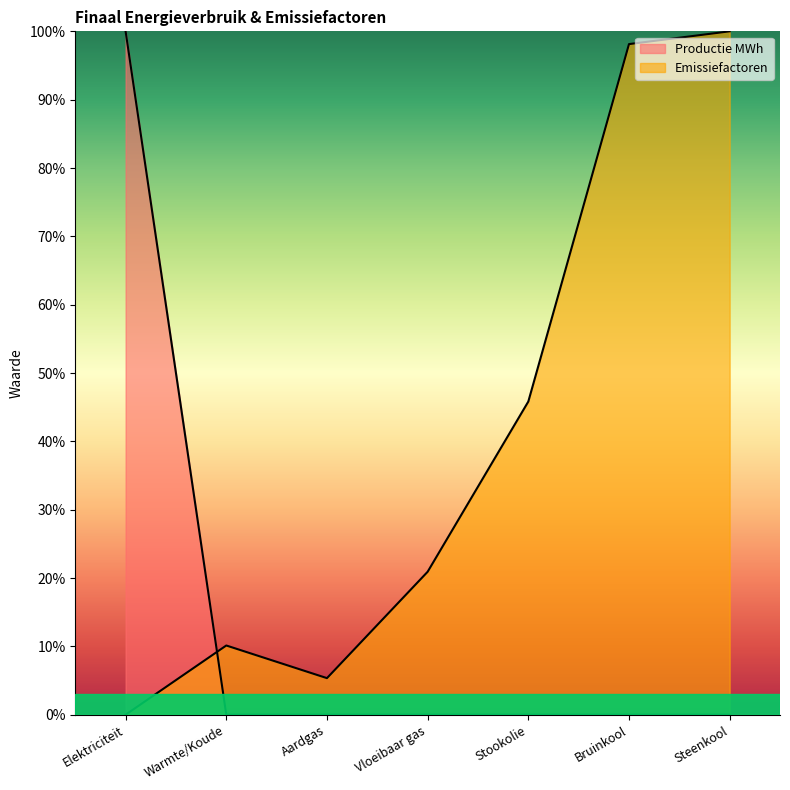

True or false: Productie MWh has more than 2 interior local peaks.

False